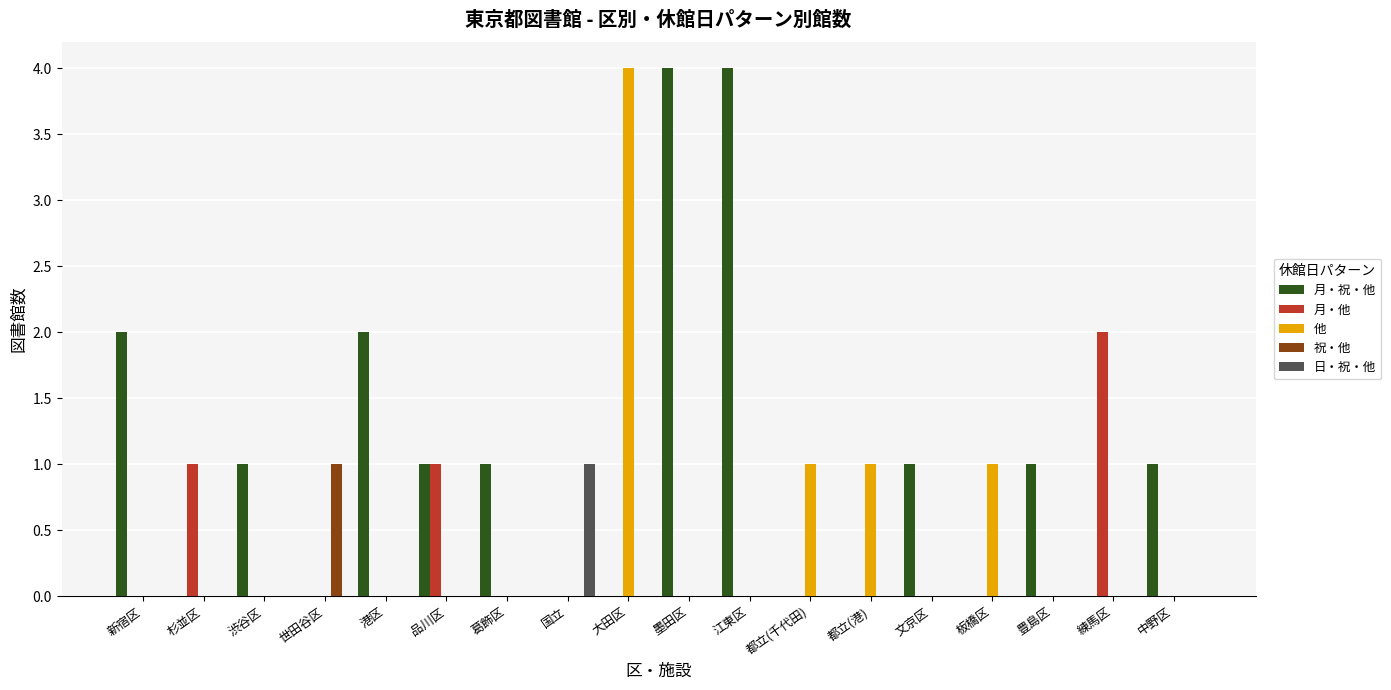

What are all the series names shown in the legend?

月・祝・他, 月・他, 他, 祝・他, 日・祝・他